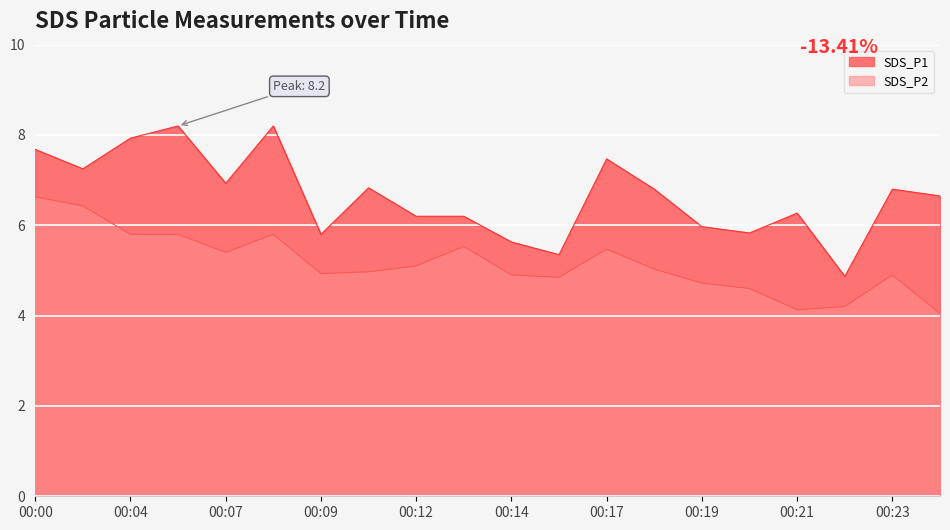

Reading left to right, list all the values displayed in this chart.

SDS_P1: 7.7	7.2	7.9	8.2	6.9	8.2	5.8	6.8	6.2	6.2	5.6	5.3	7.5	6.8	6.0	5.8	6.3	4.9	6.8	6.7
SDS_P2: 6.6	6.4	5.8	5.8	5.4	5.8	4.9	5.0	5.1	5.5	4.9	4.8	5.5	5.0	4.7	4.6	4.1	4.2	4.9	4.0